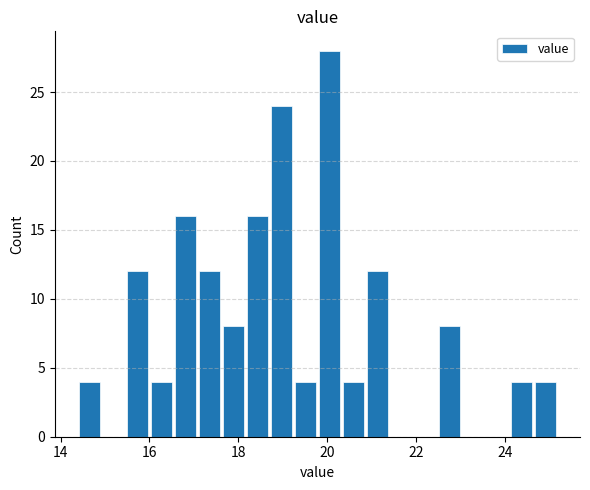

Around what value on the x-axis is the tallest bar? Give the approximate position of its centre, as read against the axis.

20.0